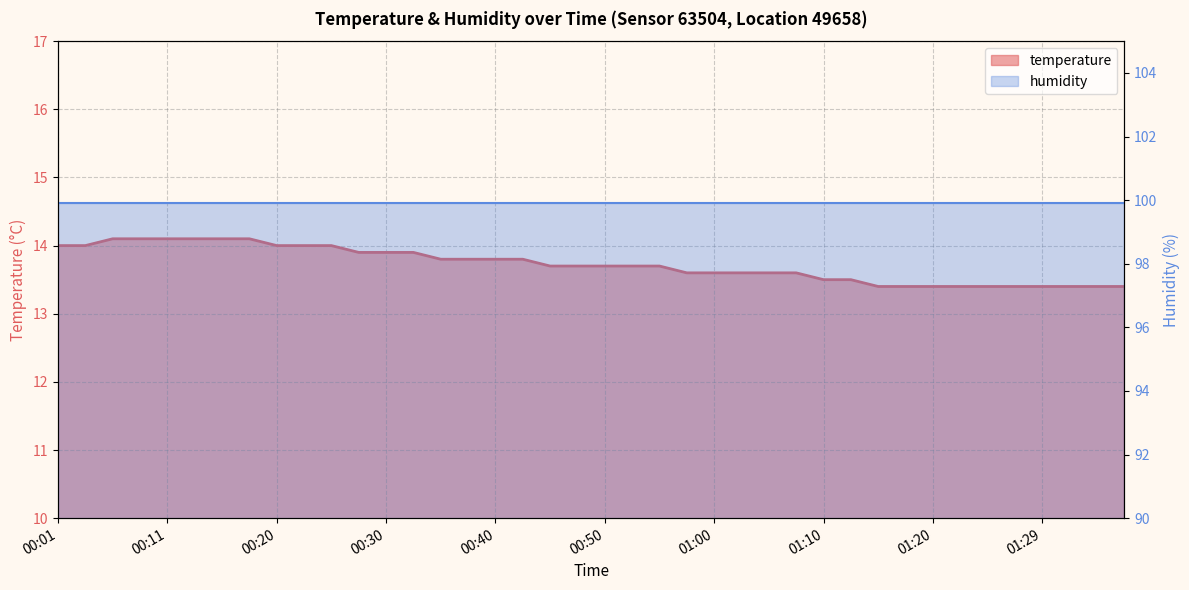

Rank the categories by value from highest to lowest.

00:06, 00:08, 00:11, 00:13, 00:16, 00:18, 00:01, 00:03, 00:20, 00:23, 00:25, 00:28, 00:30, 00:33, 00:35, 00:38, 00:40, 00:43, 00:45, 00:48, 00:50, 00:52, 00:55, 00:57, 01:00, 01:02, 01:05, 01:07, 01:10, 01:12, 01:15, 01:17, 01:20, 01:22, 01:25, 01:27, 01:29, 01:32, 01:34, 01:37